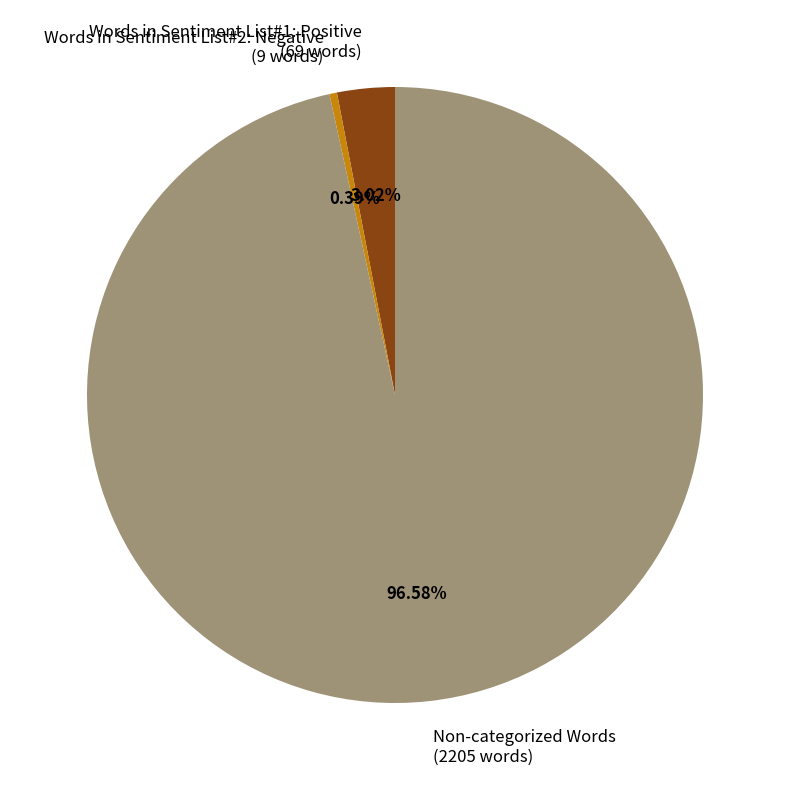

Which slice is the largest?

Non-categorized Words (2205 words)